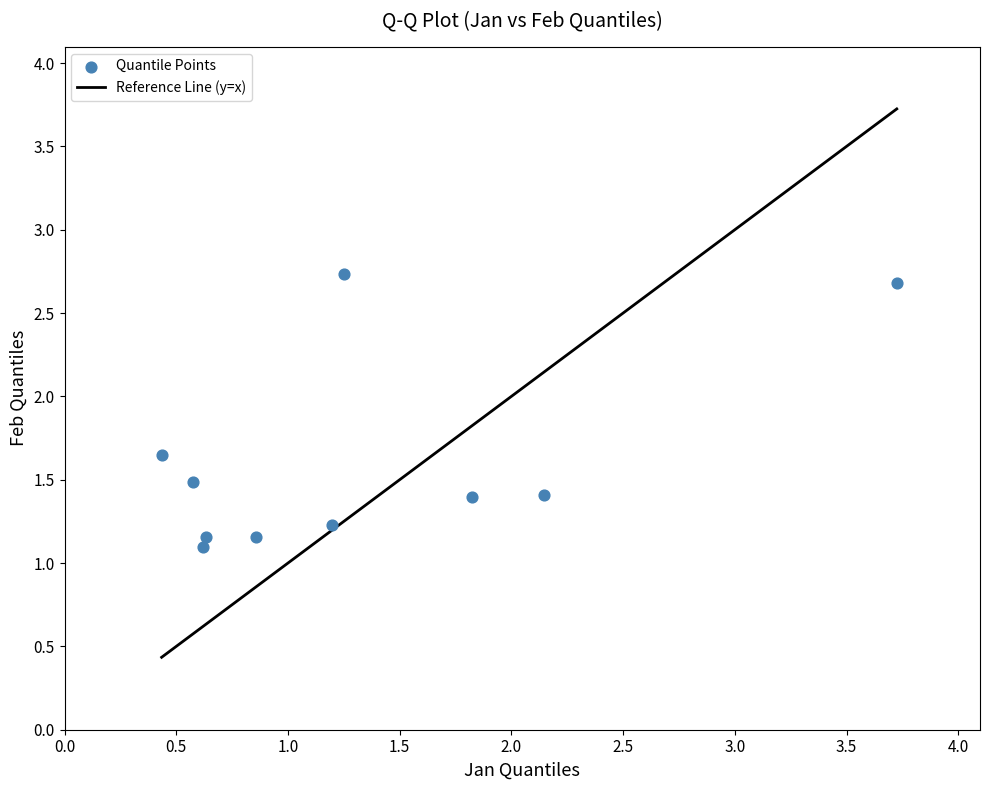

What Y value in the scatter plot is closest to 1?

1.1